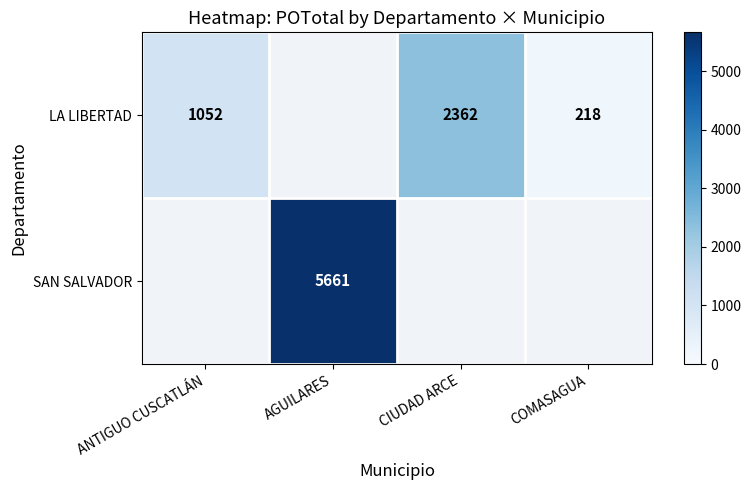

What is the difference between the LA LIBERTAD values at COMASAGUA and CIUDAD ARCE?

2144